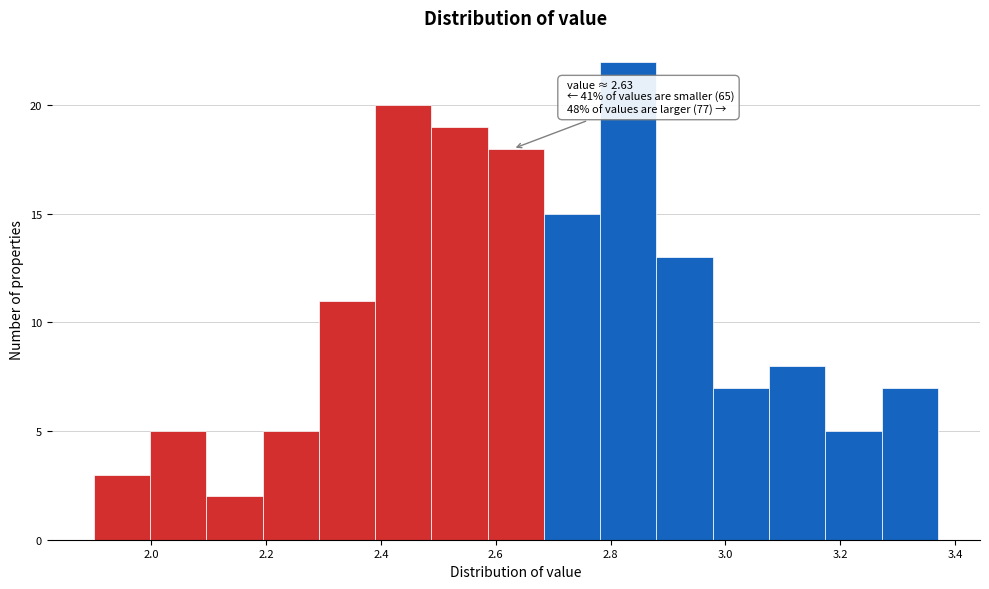

Over which range of the x-axis is the bar tallest?

2.782 to 2.880